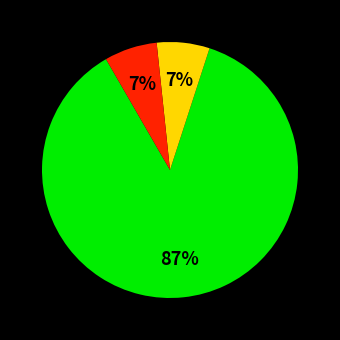

Is there a majority slice in this chart?

Yes